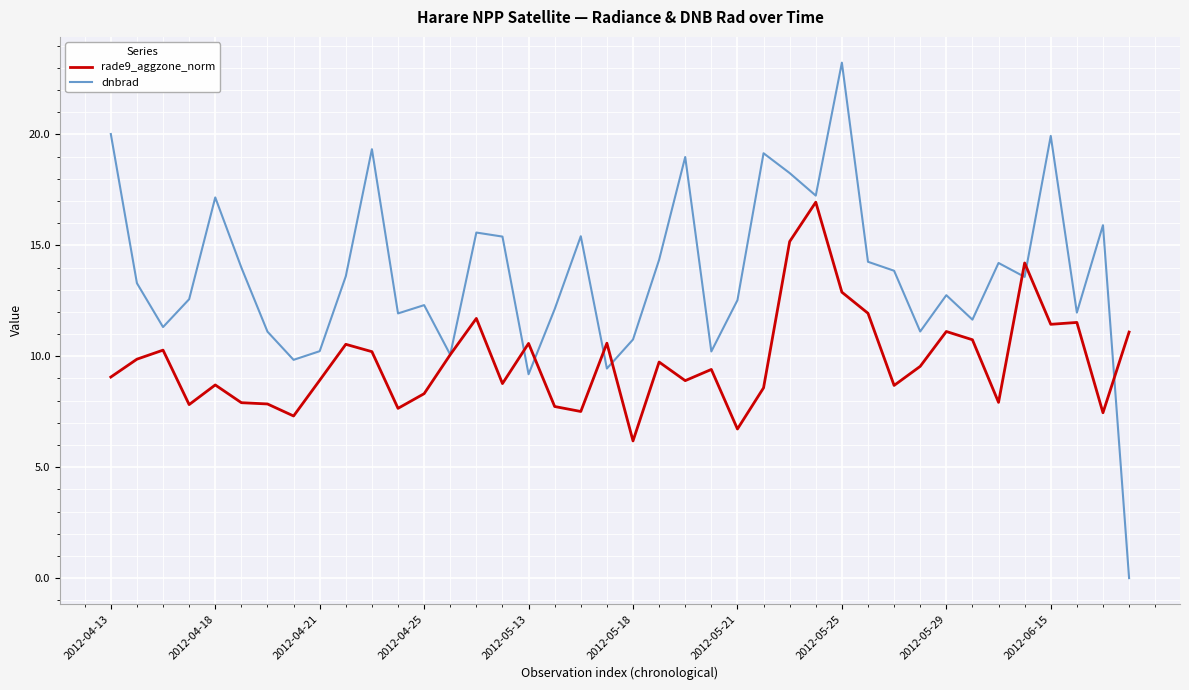

What is the difference between the second highest and second lowest values in the dnbrad series?

10.8